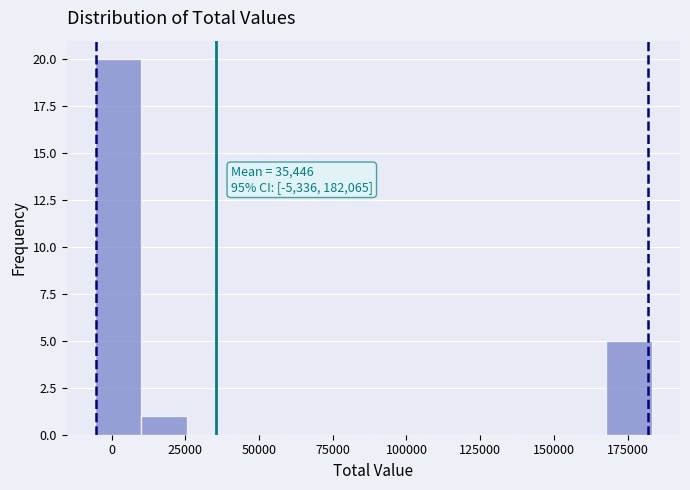

Around what value on the x-axis is the tallest bar? Give the approximate position of its centre, as read against the axis.

0